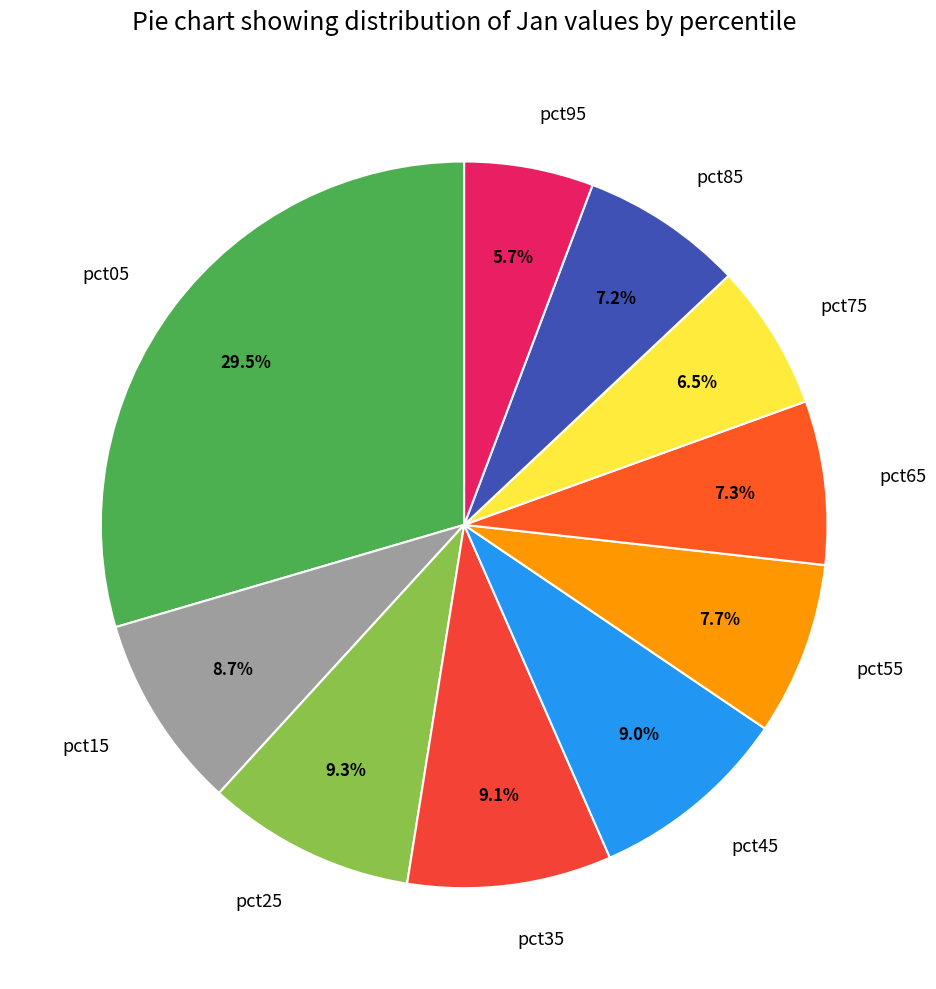

Which category has the smallest portion of the pie?

pct95